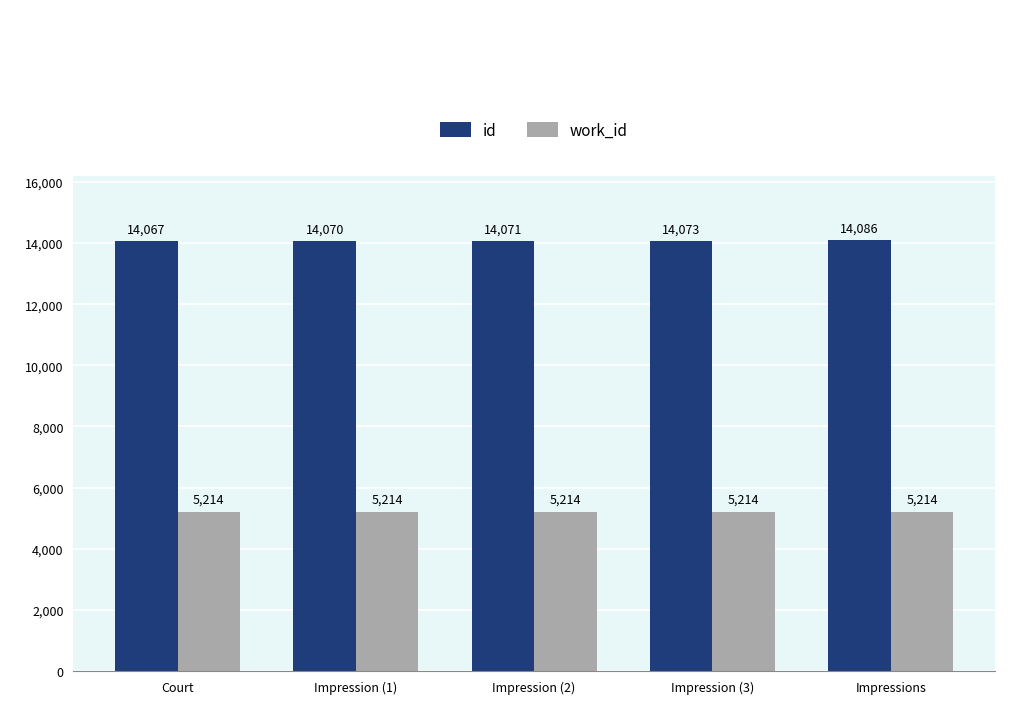

What is the difference between the highest and lowest values at Court?

8853